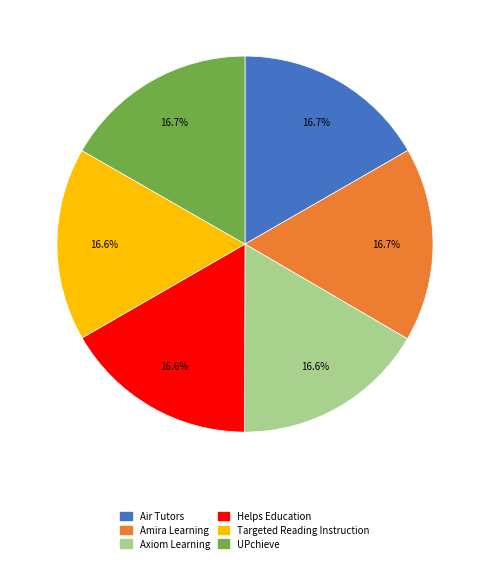

Is it true that Helps Education is 17% of the pie?

True